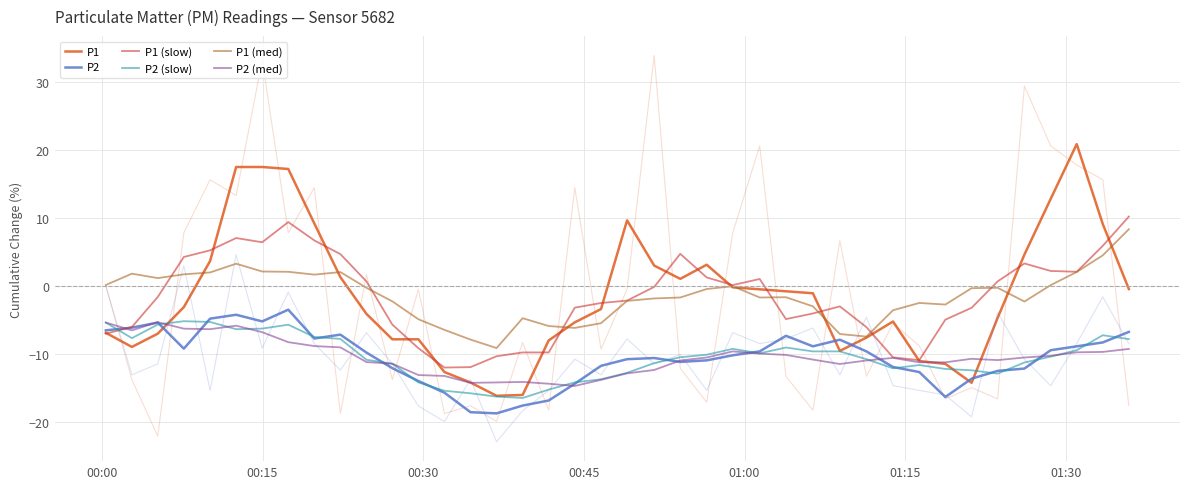

Reading left to right, what are all the values shown in this chart?

P1: -6.9	-9.0	-7.0	-3.1	3.6	17.5	17.5	17.2	9.2	1.3	-4.1	-7.8	-7.8	-12.6	-14.2	-16.1	-16.0	-8.0	-5.3	-3.4	9.6	3.0	1.0	3.1	-0.2	-0.5	-0.8	-1.1	-9.5	-7.6	-5.2	-11.0	-11.4	-14.2	-4.7	4.6	12.8	20.8	9.1	-0.5
P2: -6.5	-6.1	-5.4	-9.2	-4.8	-4.2	-5.2	-3.5	-7.7	-7.2	-9.8	-12.1	-14.0	-15.7	-18.5	-18.7	-17.6	-16.8	-14.4	-11.7	-10.8	-10.6	-11.2	-10.9	-10.2	-9.6	-7.3	-8.9	-7.9	-9.6	-11.9	-12.6	-16.3	-13.6	-12.5	-12.1	-9.4	-8.9	-8.3	-6.8
P1 (slow): -7.0	-6.0	-1.6	4.2	5.2	7.0	6.4	9.4	6.7	4.7	0.7	-5.7	-9.1	-12.0	-11.9	-10.3	-9.8	-9.8	-3.2	-2.5	-2.2	-0.1	4.7	1.2	0.1	1.0	-4.9	-4.0	-3.0	-6.1	-10.5	-10.9	-5.0	-3.2	0.7	3.3	2.2	2.1	5.9	10.2
P2 (slow): -5.4	-7.7	-5.7	-5.2	-5.3	-6.4	-6.3	-5.7	-7.5	-7.8	-10.8	-11.4	-14.2	-15.4	-15.8	-16.2	-16.4	-15.2	-14.2	-13.7	-12.8	-11.3	-10.5	-10.1	-9.2	-9.9	-9.0	-9.6	-9.6	-10.8	-12.1	-11.6	-12.2	-12.4	-12.9	-11.2	-10.4	-9.4	-7.2	-7.8
P1 (med): 0.1	1.8	1.1	1.7	2.0	3.3	2.1	2.1	1.7	2.0	-0.3	-2.3	-4.9	-6.5	-7.9	-9.1	-4.7	-5.9	-6.2	-5.5	-2.2	-1.8	-1.7	-0.5	-0.0	-1.7	-1.7	-3.0	-7.1	-7.4	-3.6	-2.5	-2.7	-0.3	-0.3	-2.3	0.1	2.0	4.5	8.3
P2 (med): -5.4	-6.5	-5.3	-6.3	-6.4	-5.8	-6.8	-8.3	-8.8	-9.0	-11.2	-11.4	-13.1	-13.2	-14.2	-14.2	-14.1	-14.4	-14.7	-13.8	-12.8	-12.3	-10.9	-10.5	-9.6	-9.9	-10.1	-10.8	-11.5	-10.9	-10.6	-11.2	-11.2	-10.7	-10.9	-10.5	-10.3	-9.7	-9.7	-9.2